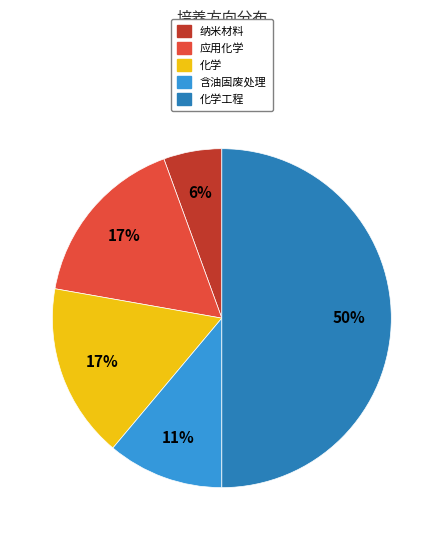

Which has a higher value, 化学 or 化学工程?

化学工程